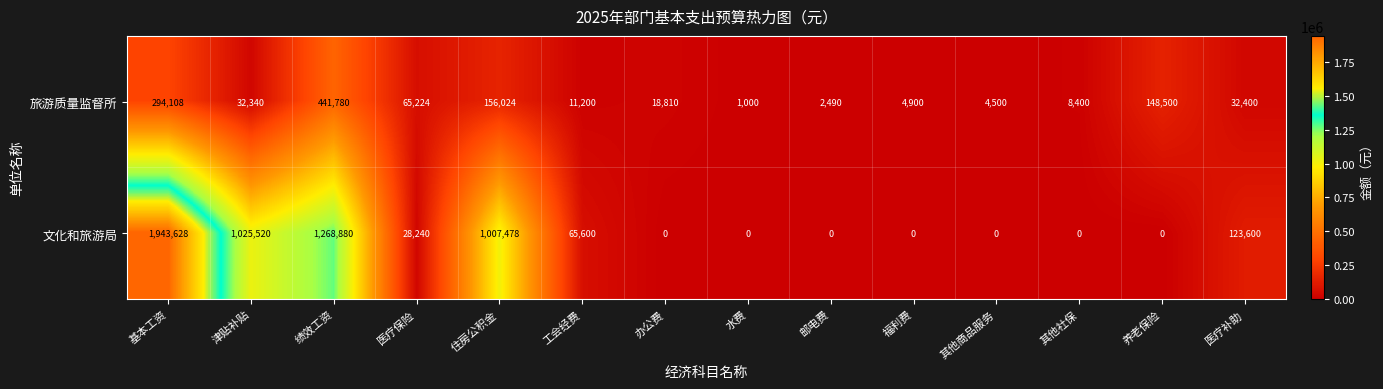

The value of 文化和旅游局 at 绩效工资 is 516066. True or false?

False